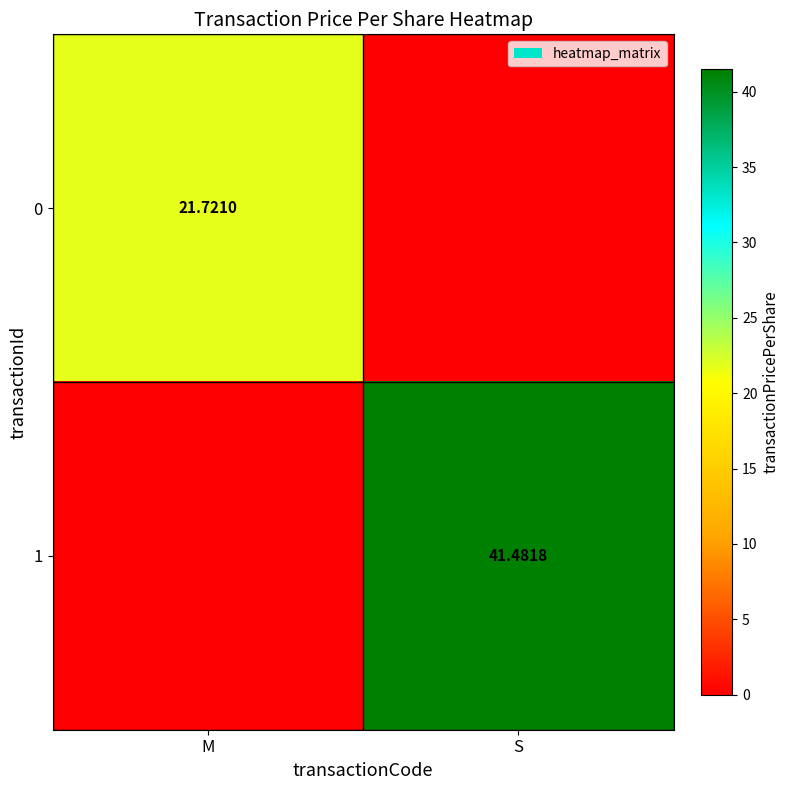

The 1 series shows -16.3 at M. True or false?

False